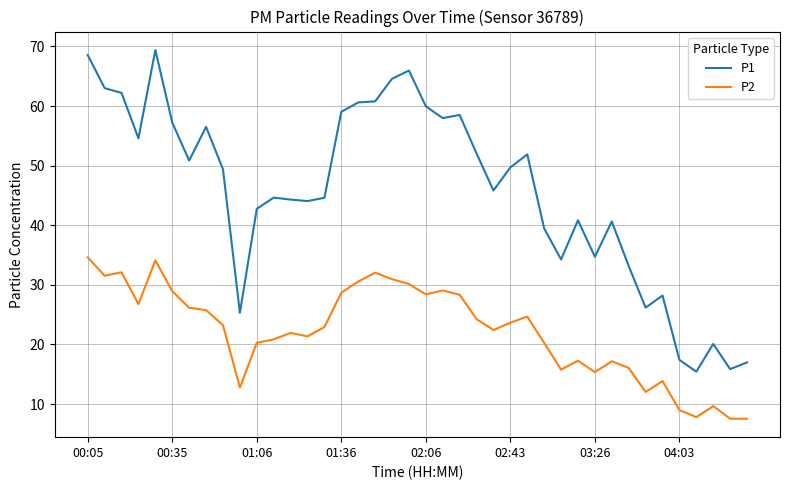

True or false: P1 and P2 cross at least once.

False